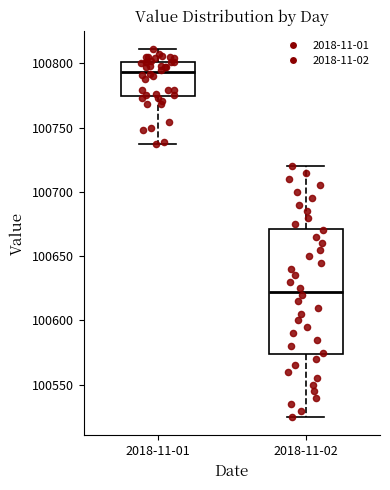

Which box's median line is the highest?

2018-11-01